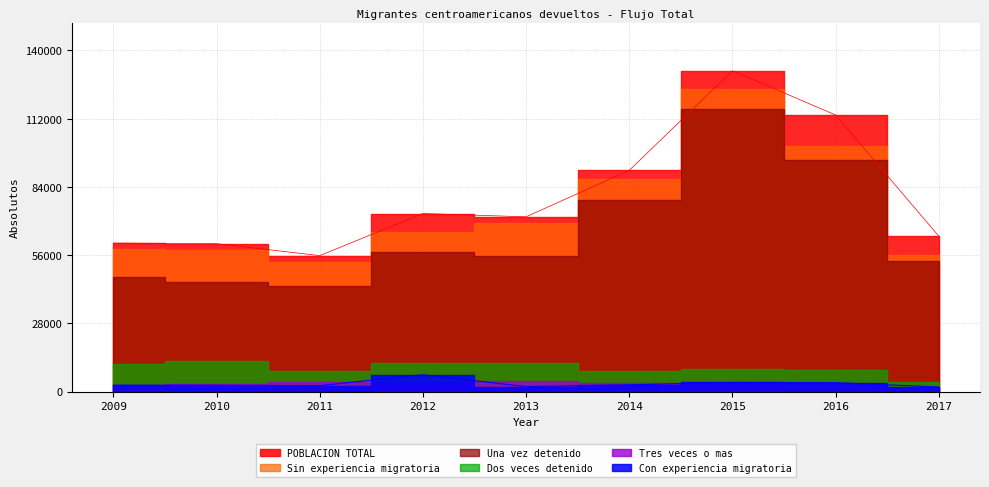

True or false: POBLACION TOTAL has a value of 60940.9 at 2009.

True